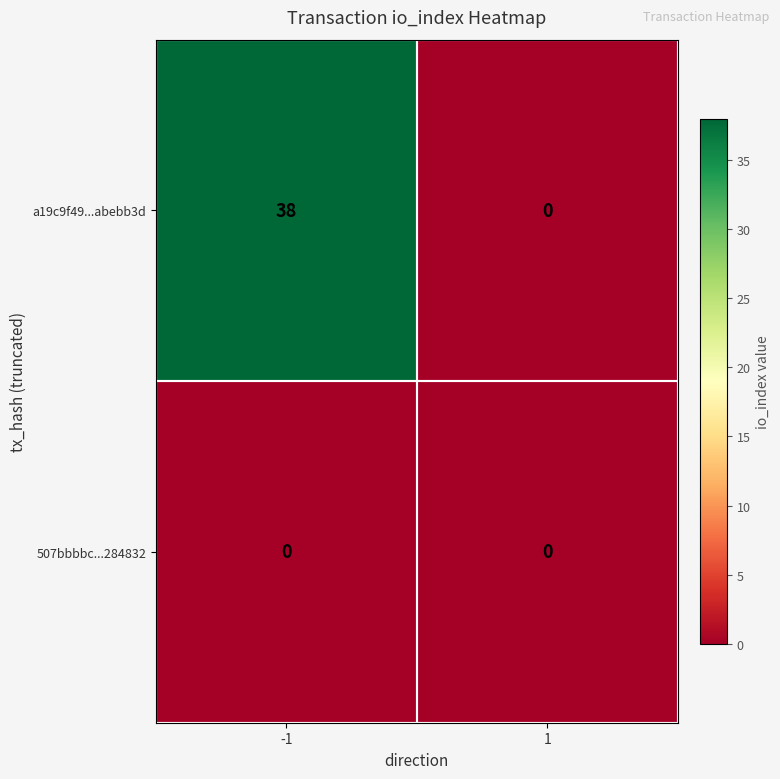

What is the sum of the a19c9f49...abebb3d values at 1 and -1?

38